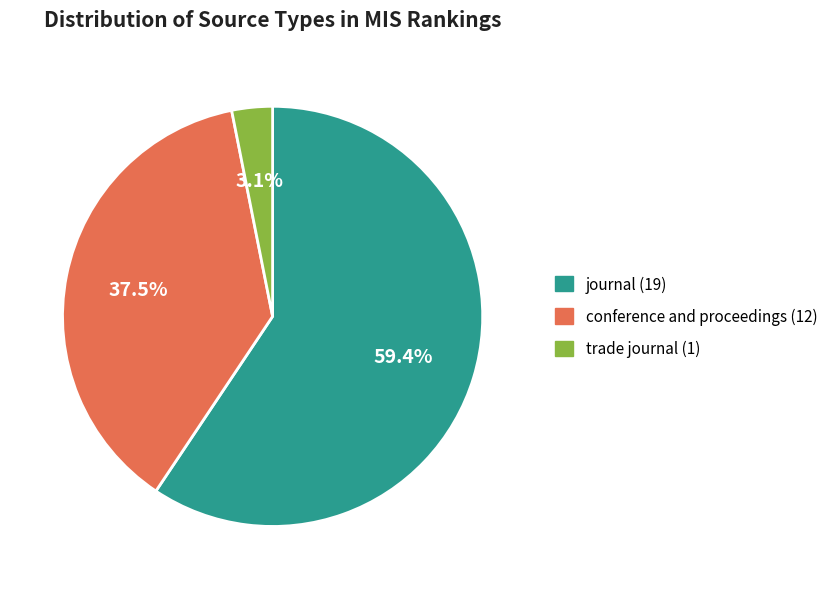

Between conference and proceedings and trade journal, which is larger?

conference and proceedings